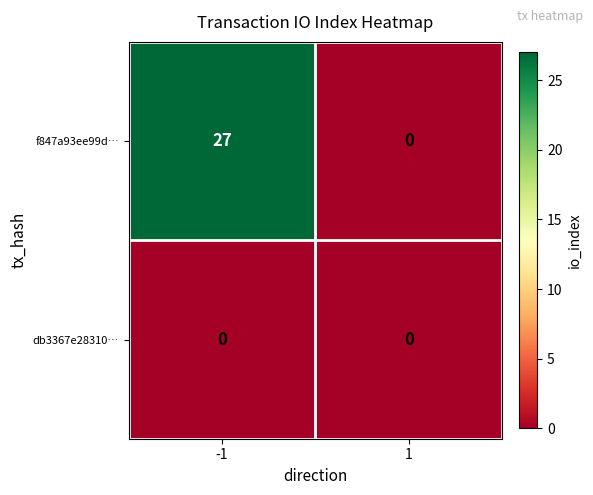

How many categories are shown in the chart?

2